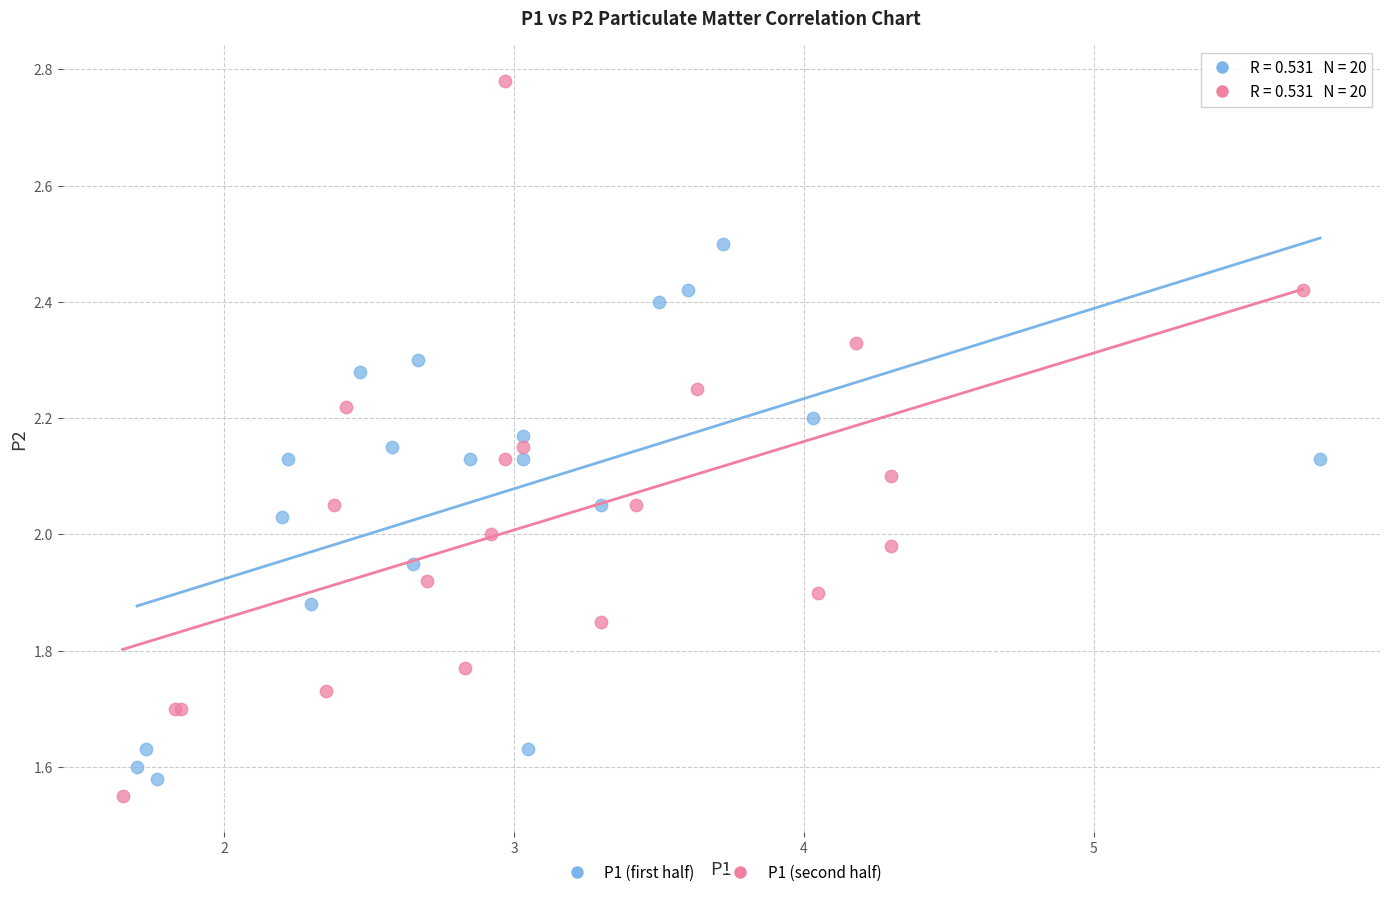

Which series has the widest spread of Y values?

P1 (second half)